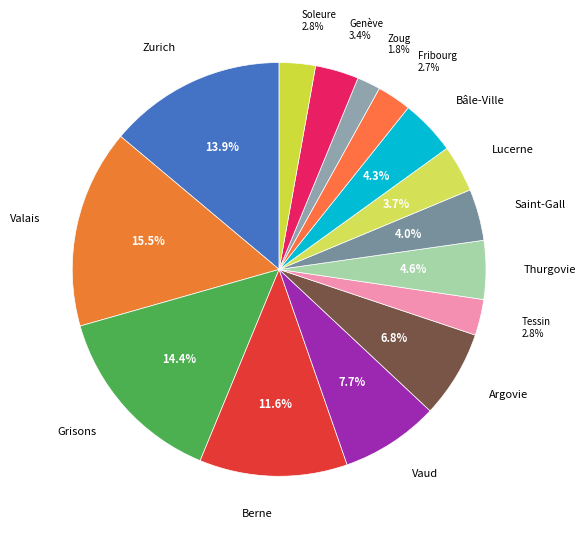

To the nearest percent, what is the average slice percentage?

7%